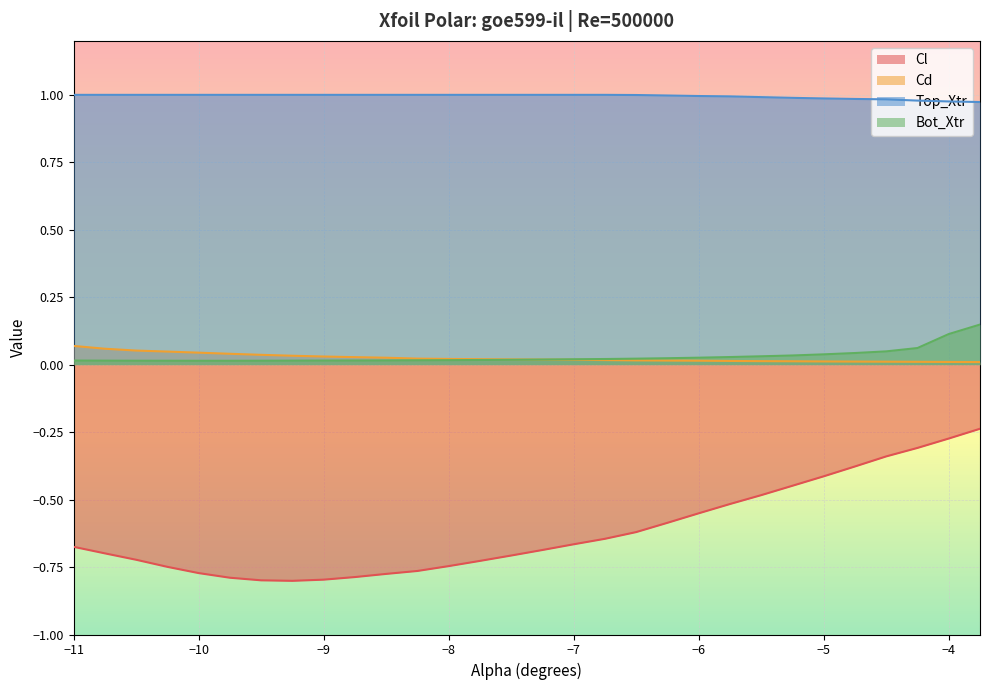

What is the sum of the Top_Xtr values at −9 and −5?

2.0